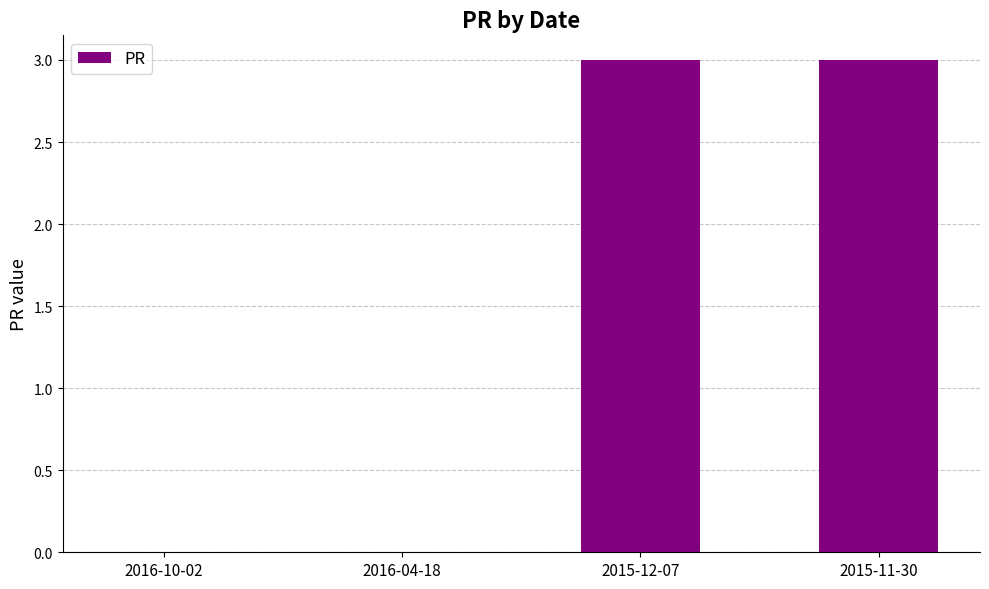

The value at 2015-11-30 is 3. True or false?

True